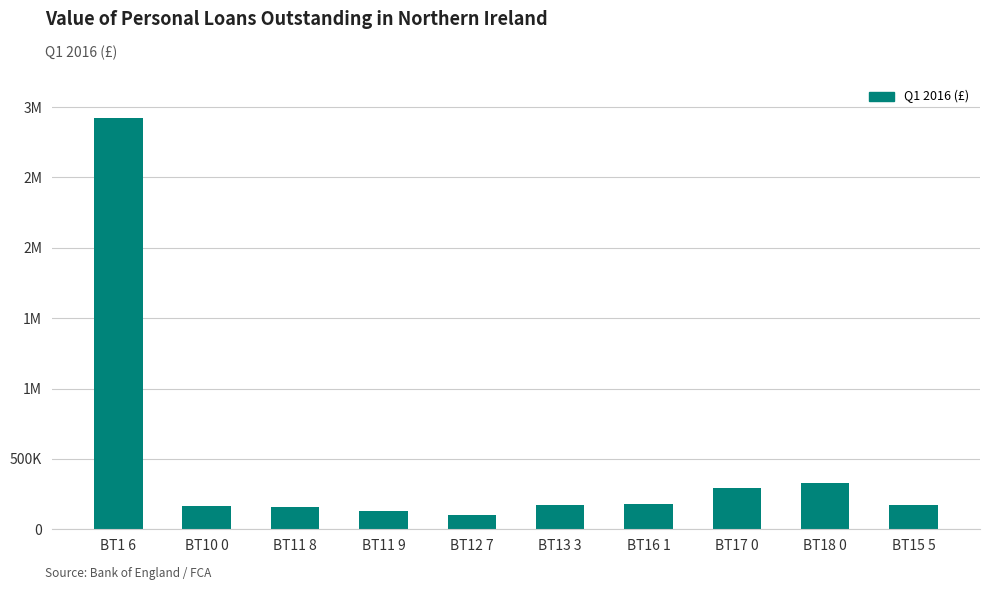

Rank the categories by value from lowest to highest.

BT12 7, BT11 9, BT11 8, BT10 0, BT13 3, BT15 5, BT16 1, BT17 0, BT18 0, BT1 6